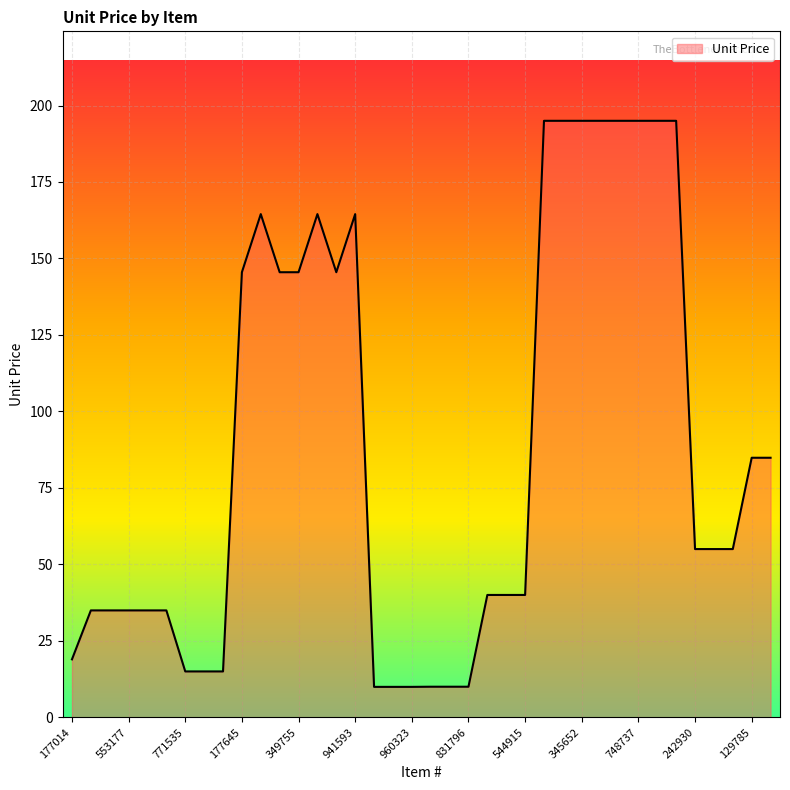

What is the maximum value shown in the chart?

195.0